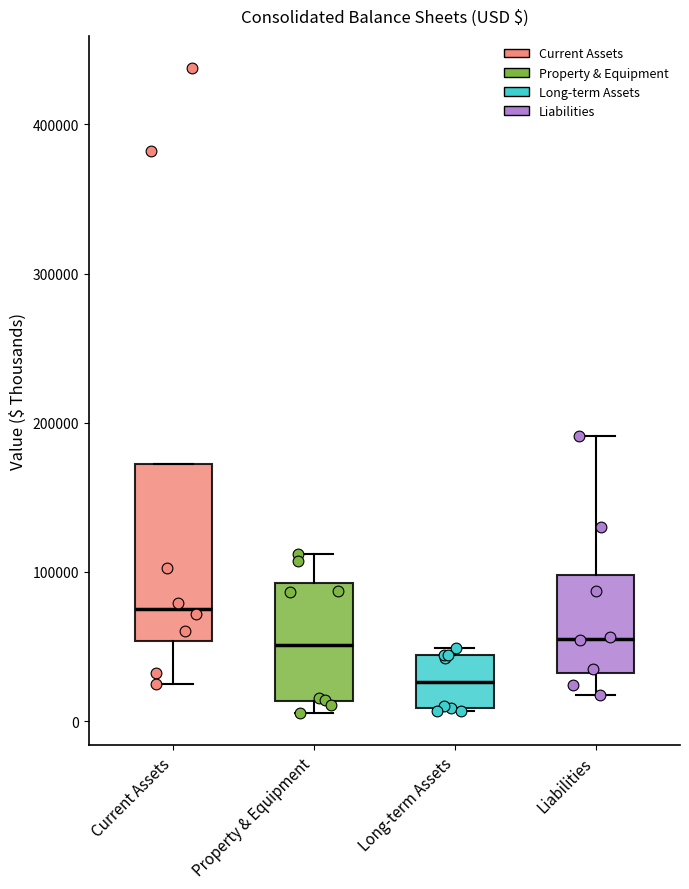

Reading left to right, read every box against the y-axis: the position of its median line, the range the box covers, and the ends of its whiskers. The values are not printed on the chart, so give them approximately, as read against the axis.

Current Assets: median 80000, box 50000 to 170000, whiskers 30000 to 170000
Property & Equipment: median 50000, box 10000 to 90000, whiskers 10000 (just below the box's lower edge) to 110000
Long-term Assets: median 30000, box 10000 to 40000, whiskers 10000 to 50000
Liabilities: median 60000, box 30000 to 100000, whiskers 20000 to 190000